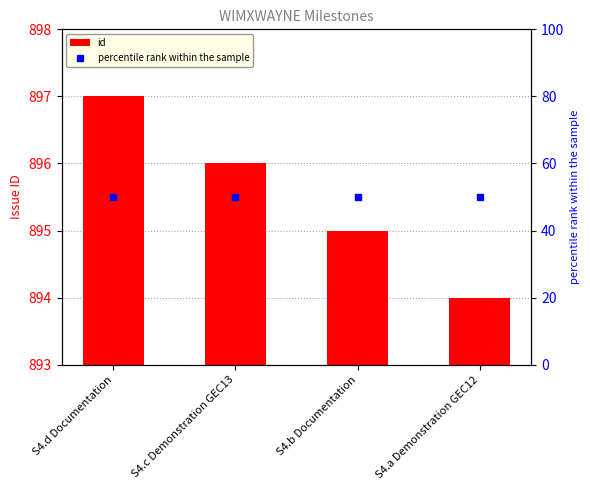

Which series contains the highest Y value?

id